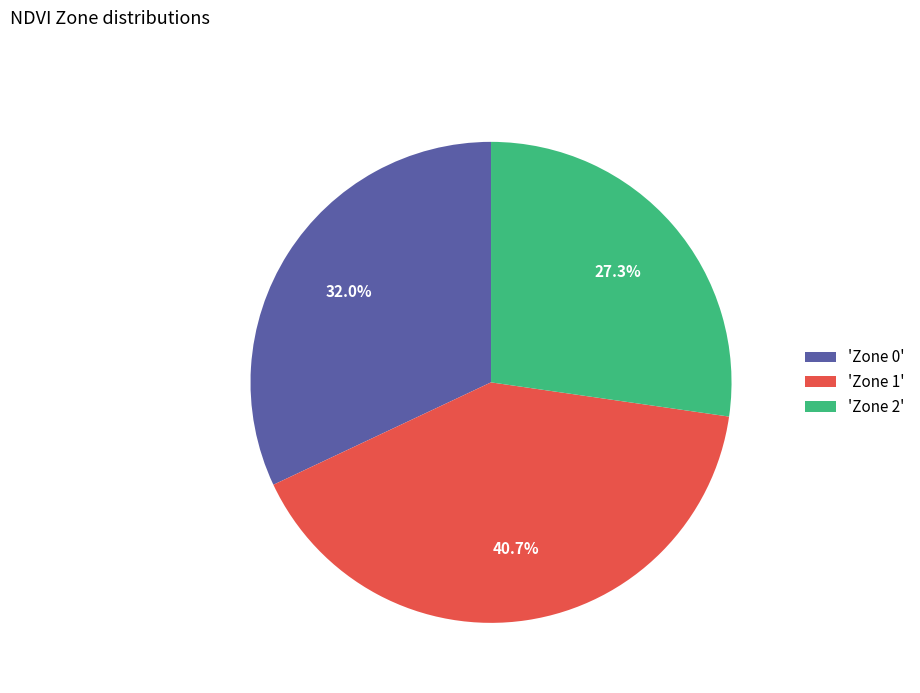

Between 'Zone 0' and 'Zone 2', which is larger?

'Zone 0'